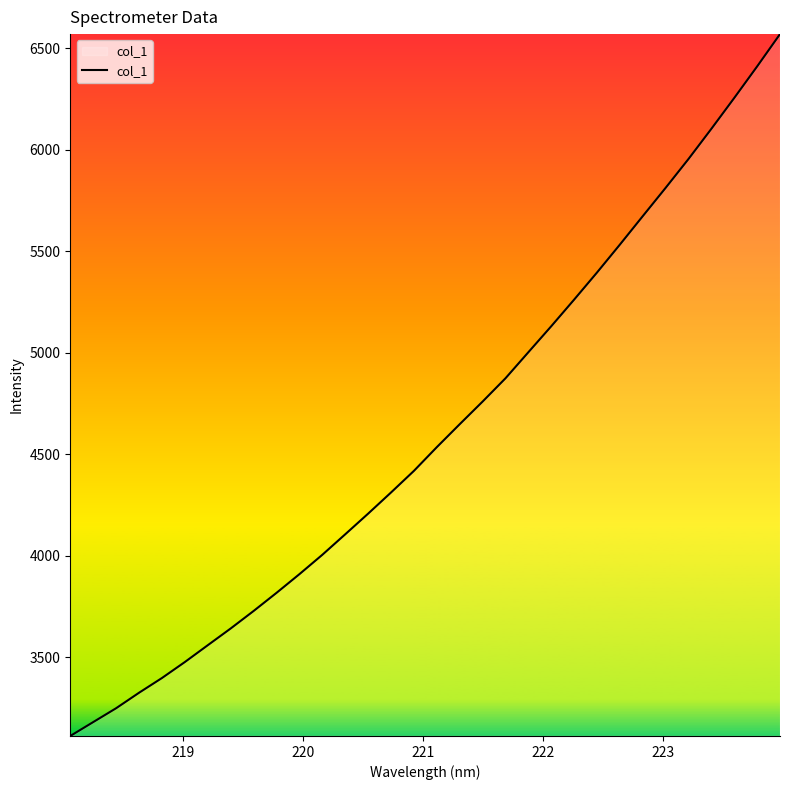

What is the greatest value displayed?

6570.7